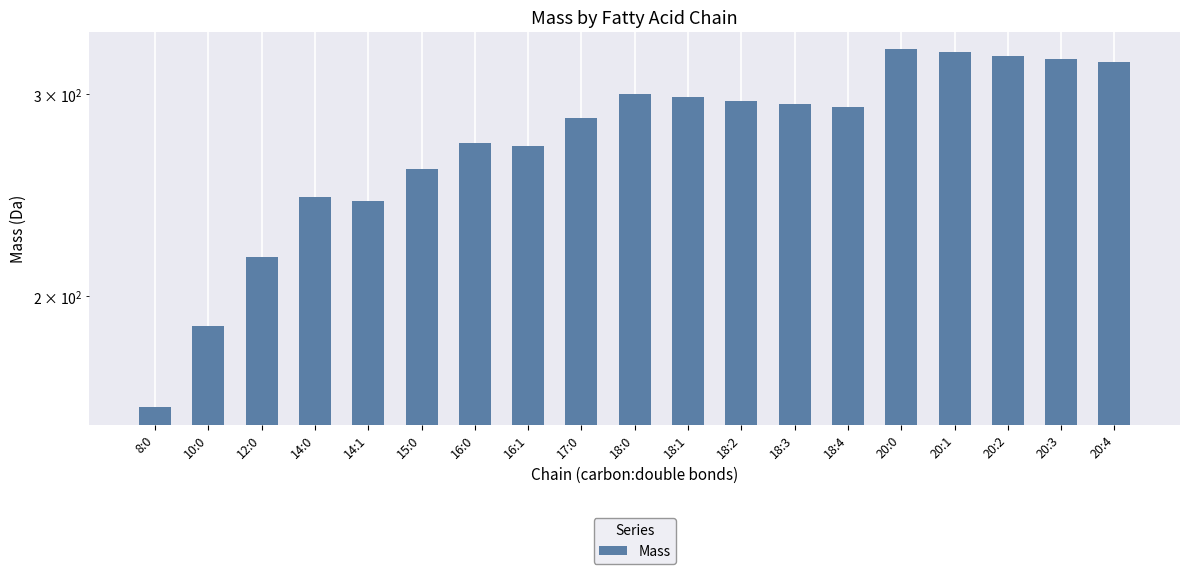

Which label corresponds to the smallest value in the chart?

8:0